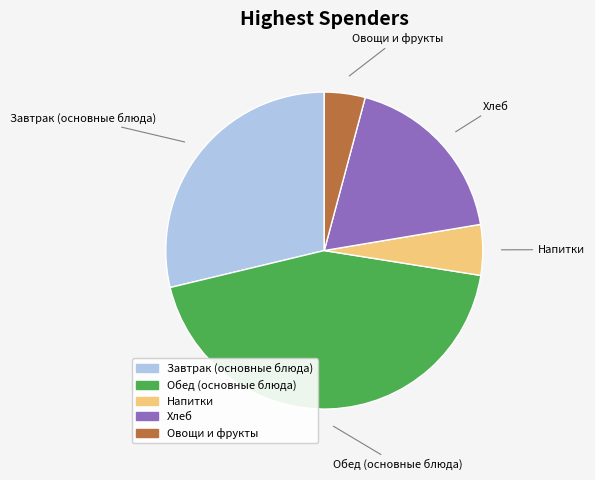

Is there a majority slice in this chart?

No